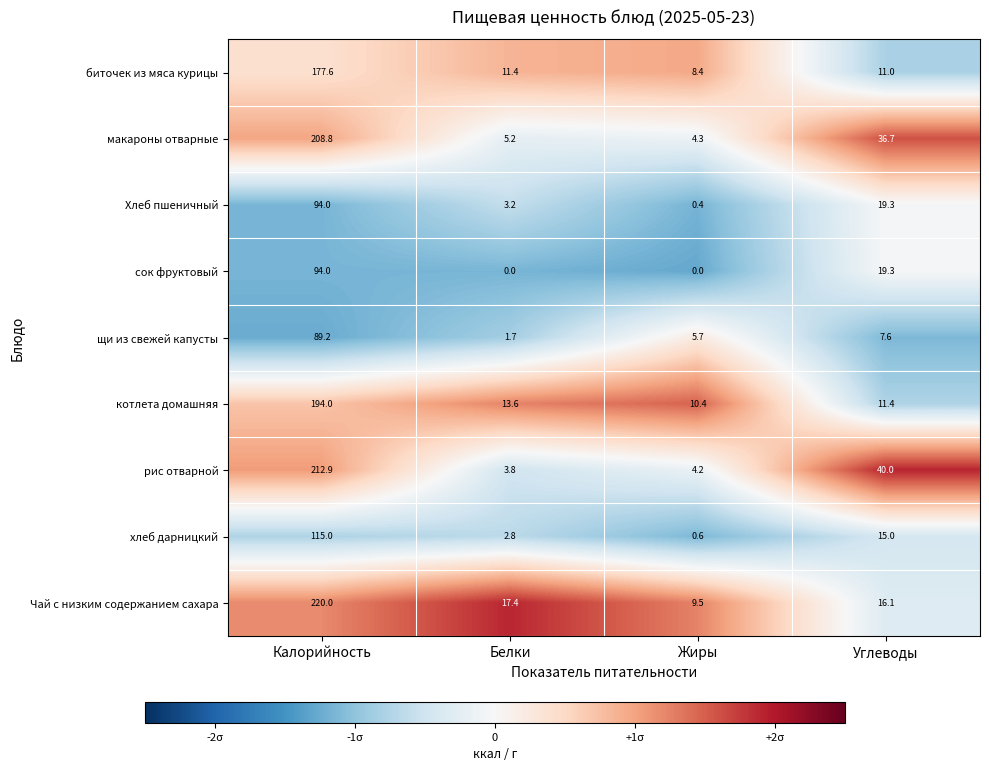

Between Белки and Жиры, which series saw the biggest shift?

Чай с низким содержанием сахара